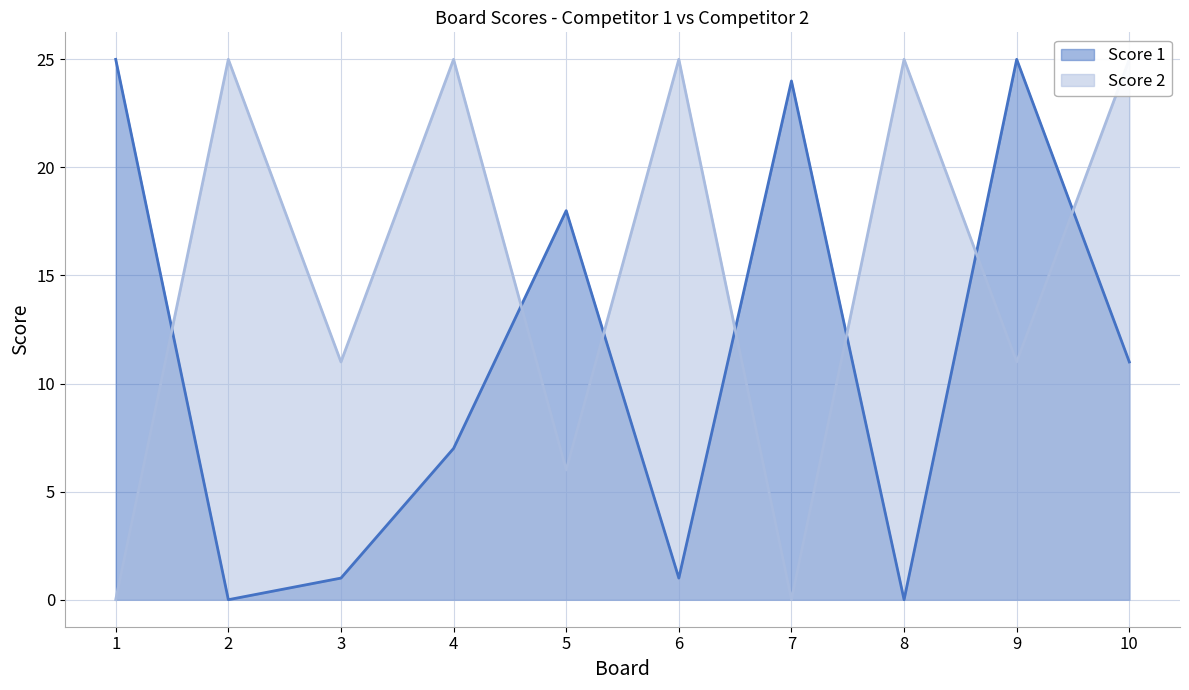

List the labels in order of Score 2 value, largest first.

2, 4, 6, 8, 10, 3, 9, 5, 1, 7